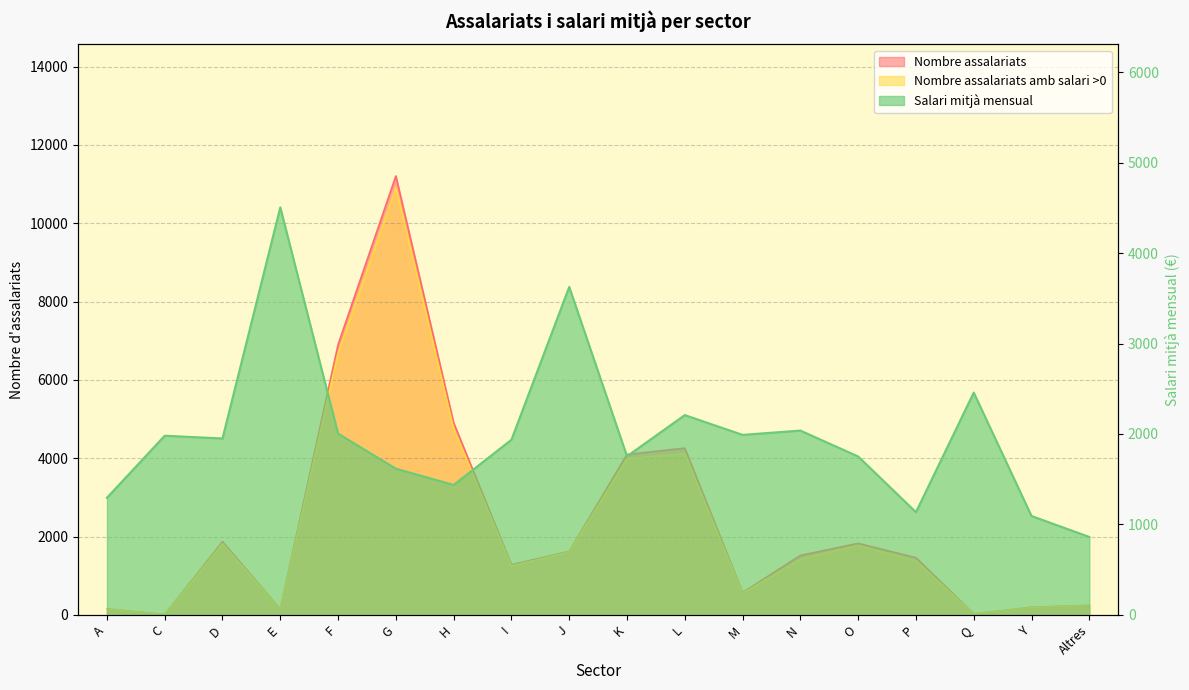

Where is Salari mitjà mensual nearest to the value 2683?

Q